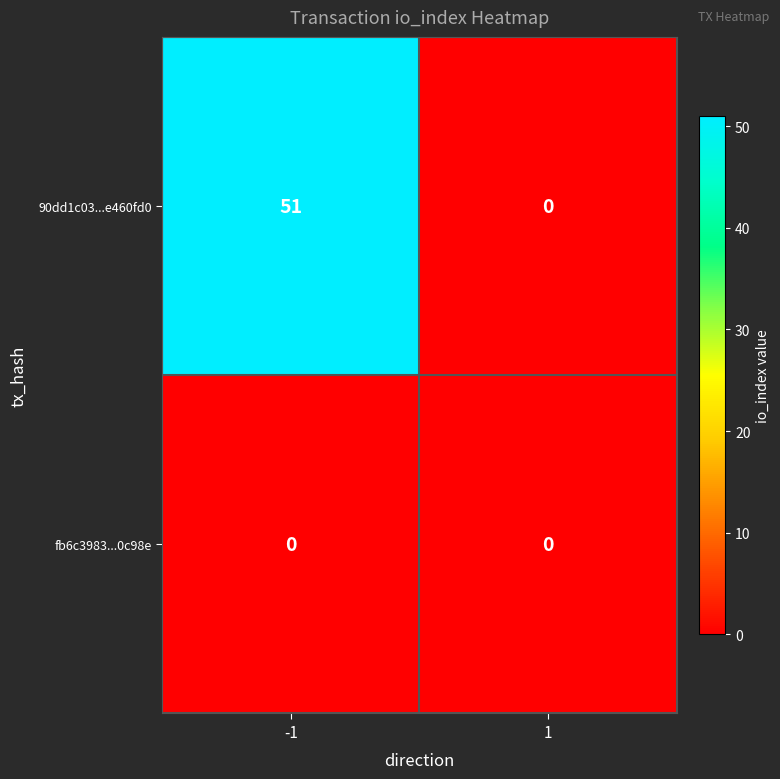

Is the value of fb6c3983...0c98e at -1 greater than the value of 90dd1c03...e460fd0 at -1?

No